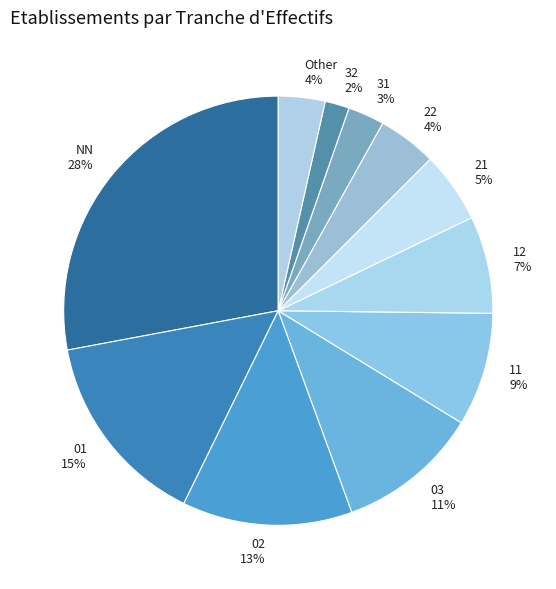

The 32 slice represents 2% of the pie. True or false?

True